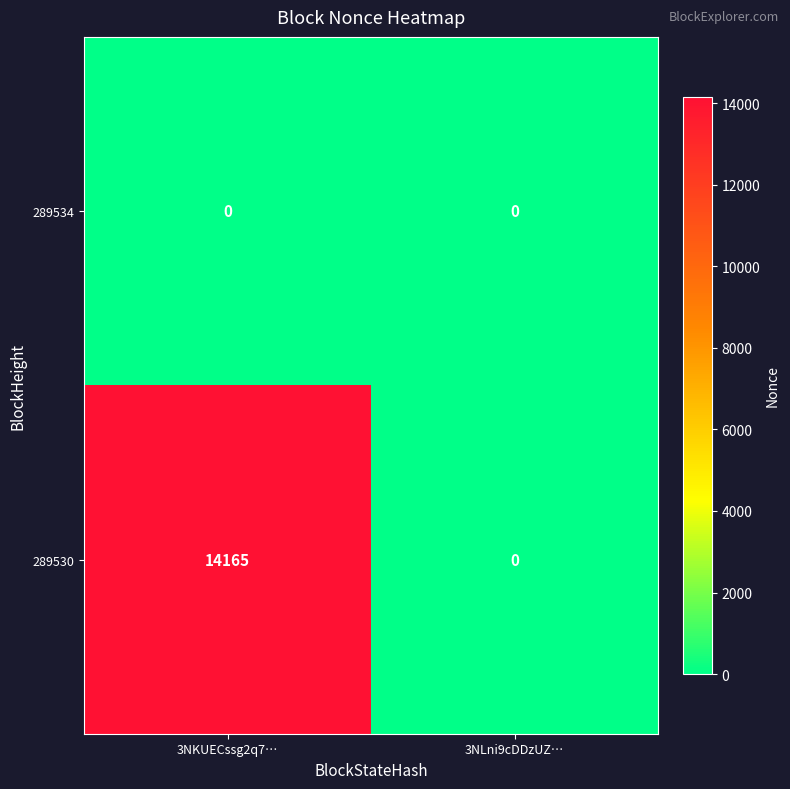

At which category is the sum across all series the highest?

3NKUECssg2q7…